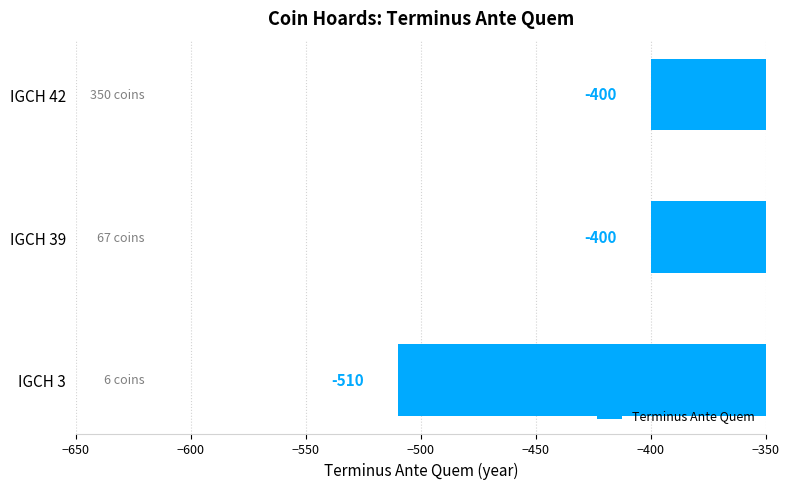

Reading bottom to top, list all the values displayed in this chart.

-510	-400	-400